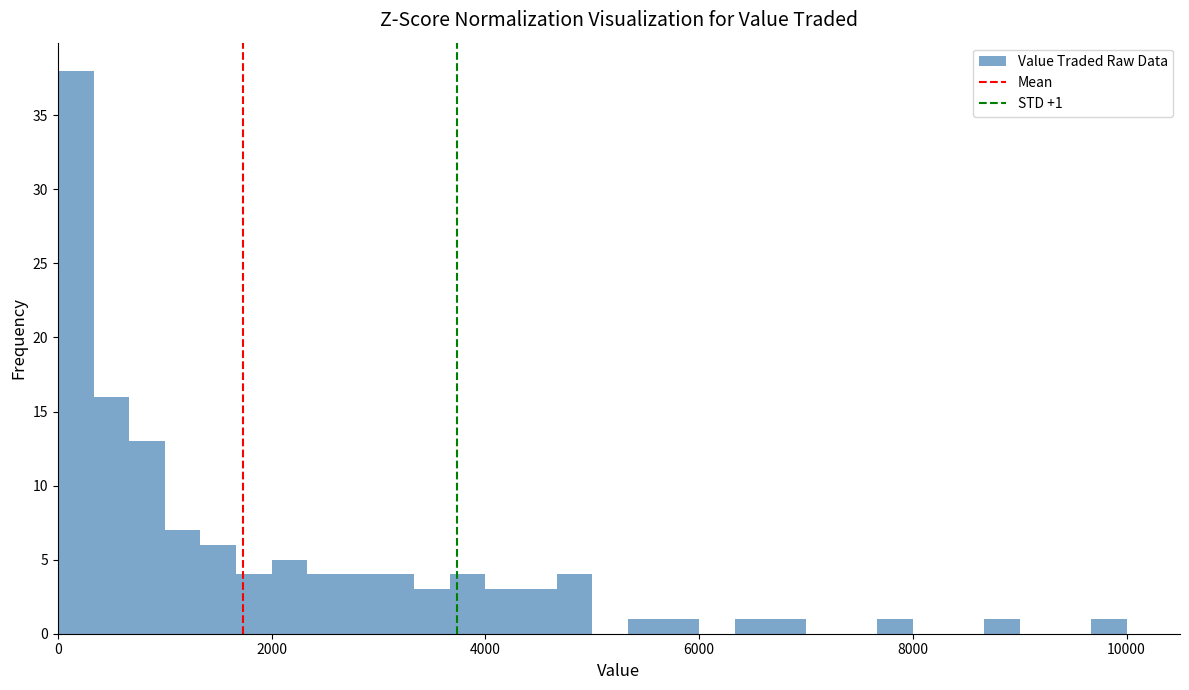

Read against the x-axis, roughly where is the centre of the tallest bar?

200